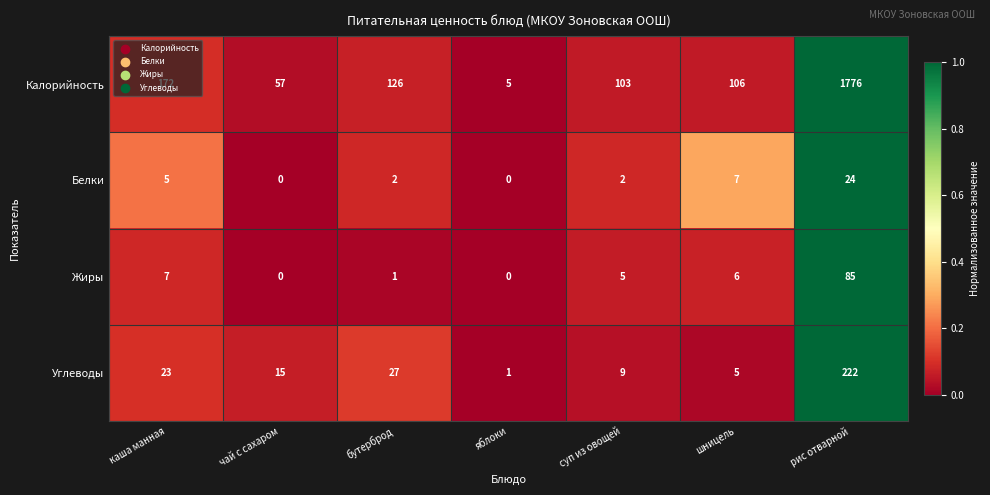

What is the greatest value displayed?

1776